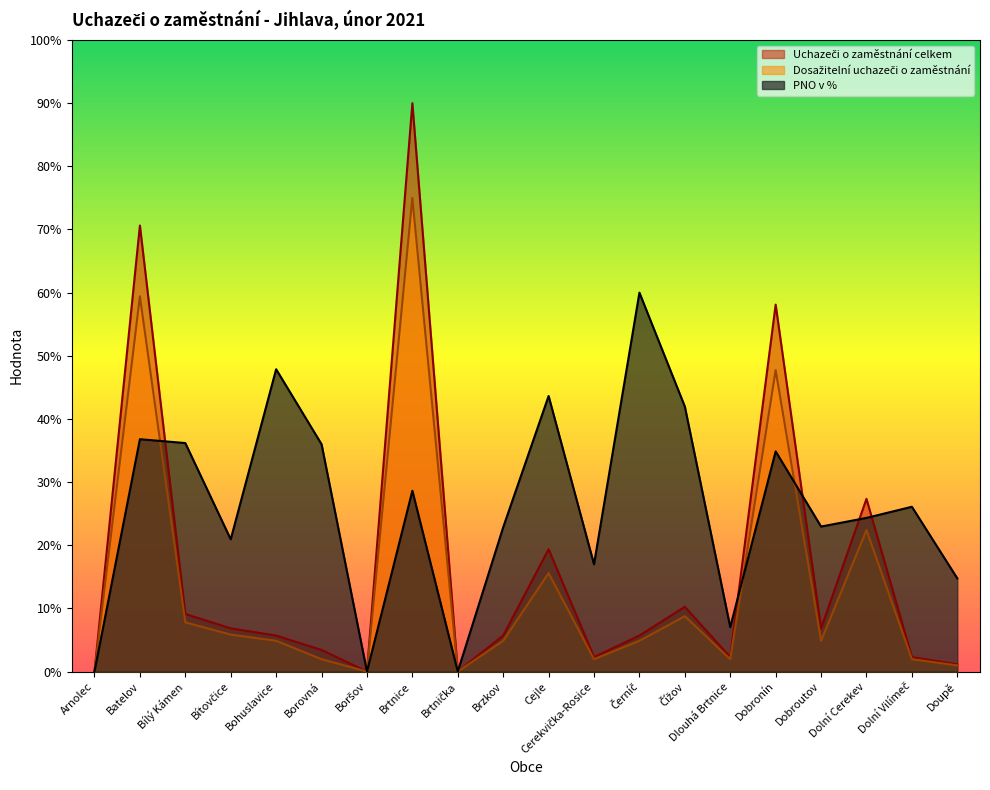

Rank the series by their average value, from highest to lowest.

PNO v %, Uchazeči o zaměstnání celkem, Dosažitelní uchazeči o zaměstnání